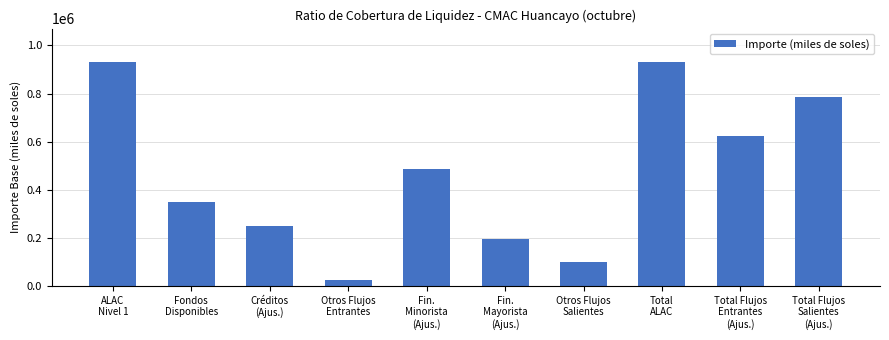

What is the sum of the values at Otros Flujos
Salientes and Fondos
Disponibles?

448112.9